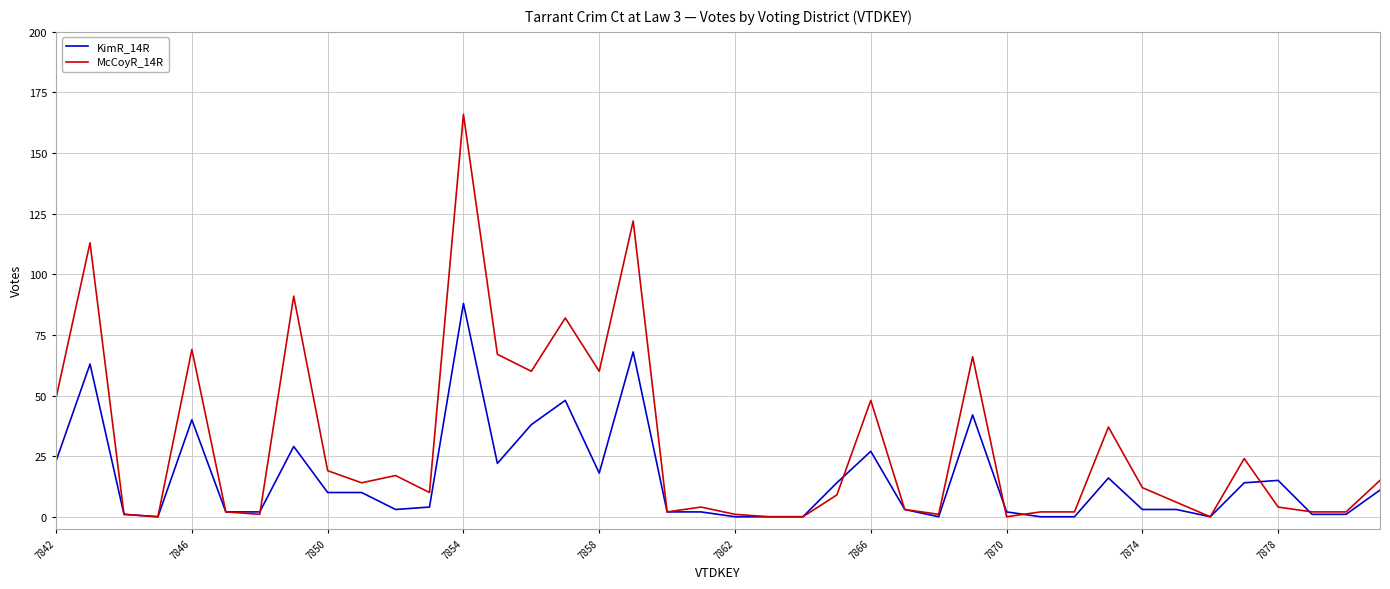

Which series has the largest total across all categories?

McCoyR_14R